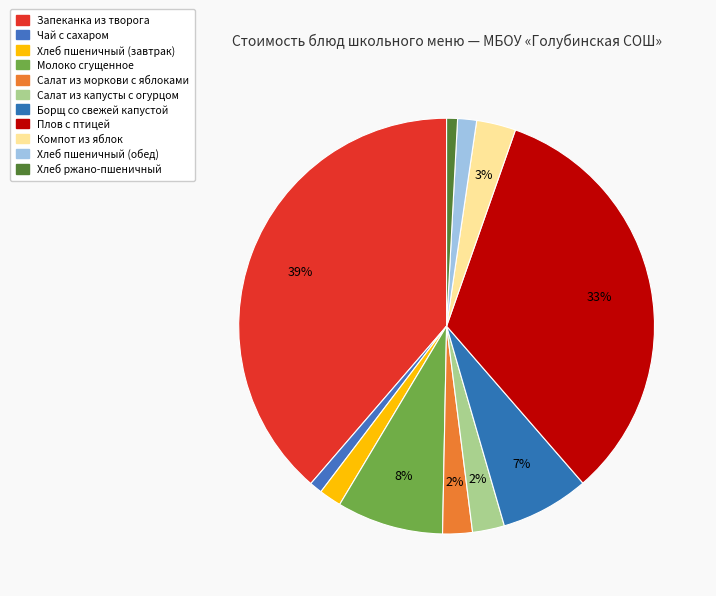

Count the number of slices in the pie.

11